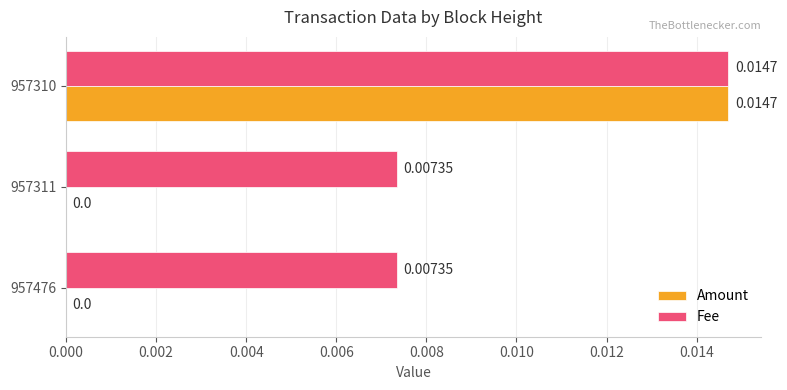

Is the value of Fee at 957310 greater than the value of Amount at 957476?

Yes